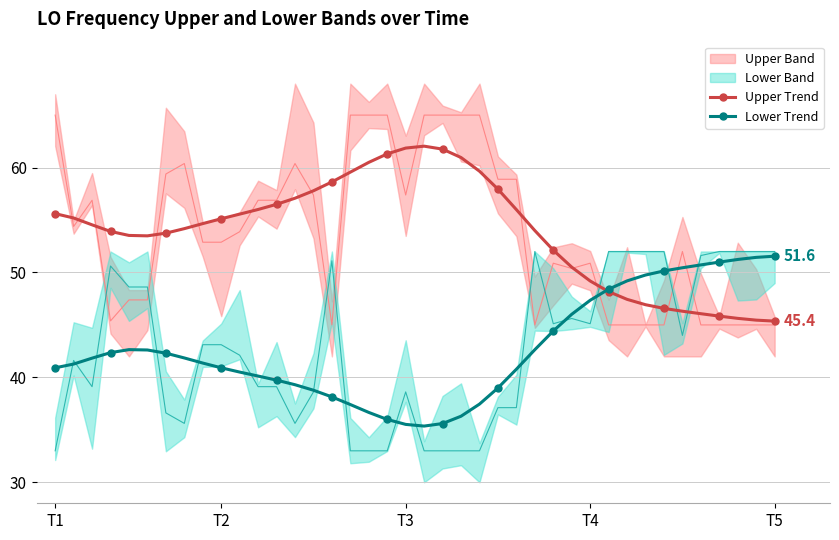

Reading left to right, transcribe all the data shown in this chart.

Upper Trend: 55.6	55.2	54.5	53.9	53.5	53.5	53.7	54.2	54.7	55.1	55.6	56.0	56.5	57.1	57.8	58.6	59.6	60.5	61.3	61.9	62.0	61.8	61.0	59.7	57.9	56.0	54.0	52.1	50.5	49.2	48.2	47.4	46.9	46.6	46.3	46.1	45.8	45.6	45.5	45.4
Lower Trend: 40.9	41.3	41.8	42.4	42.6	42.6	42.3	41.9	41.4	40.9	40.5	40.1	39.7	39.3	38.8	38.1	37.4	36.7	36.0	35.5	35.4	35.6	36.3	37.5	39.0	40.8	42.6	44.4	46.0	47.3	48.4	49.2	49.8	50.1	50.4	50.7	51.0	51.2	51.4	51.6